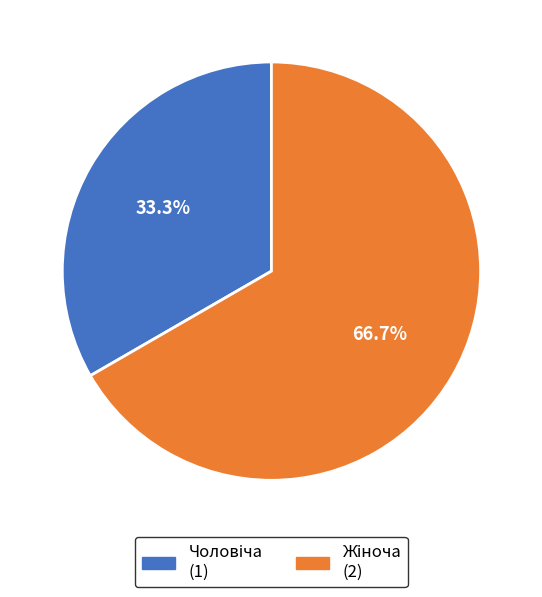

How many segments does this pie chart have?

2